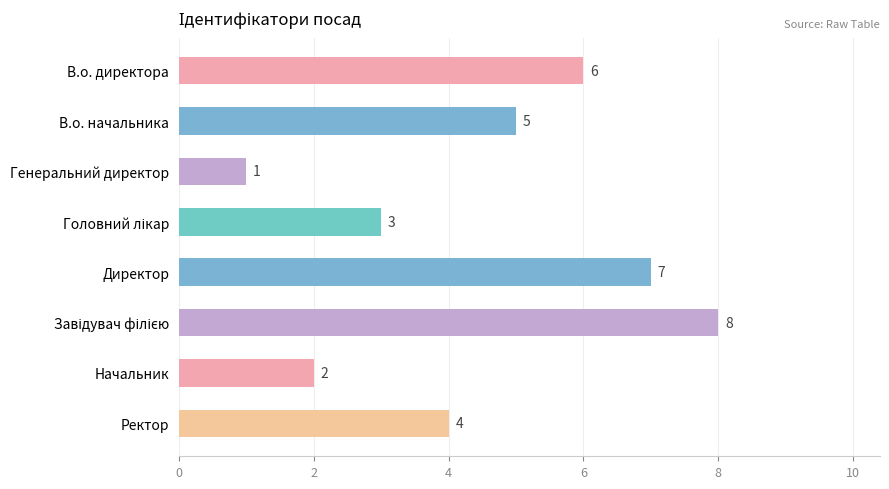

Reading bottom to top, extract all data points from this chart.

4	2	8	7	3	1	5	6